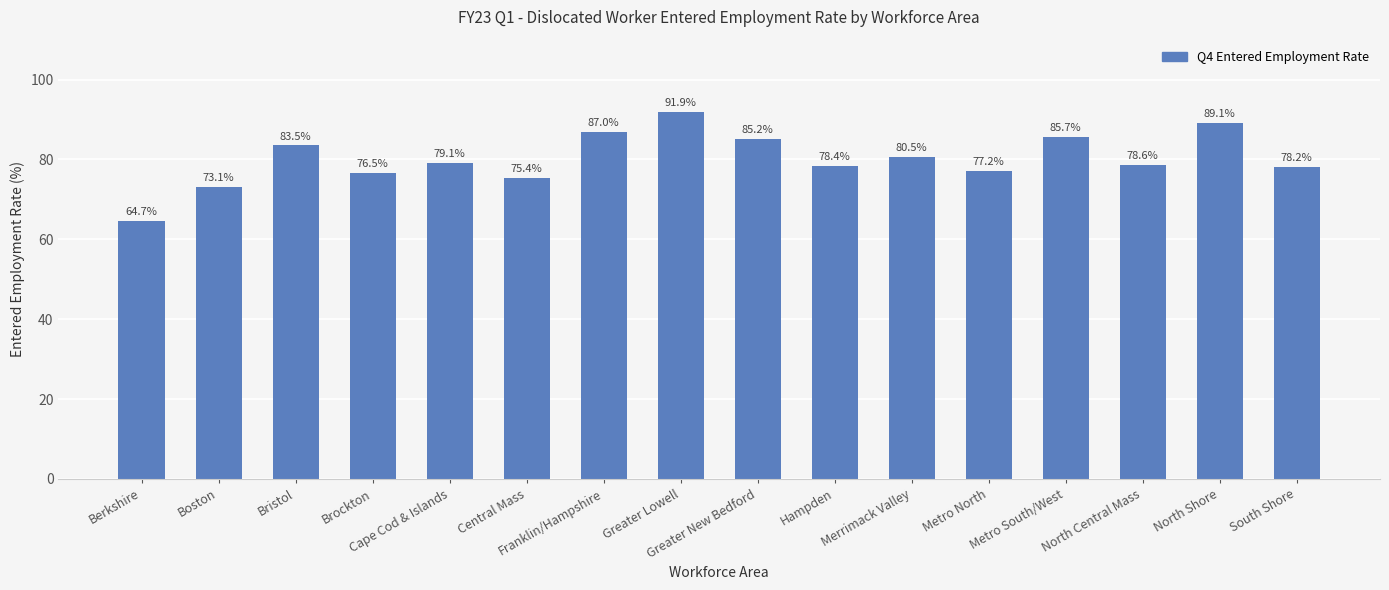

Between Bristol and Brockton, which is larger?

Bristol